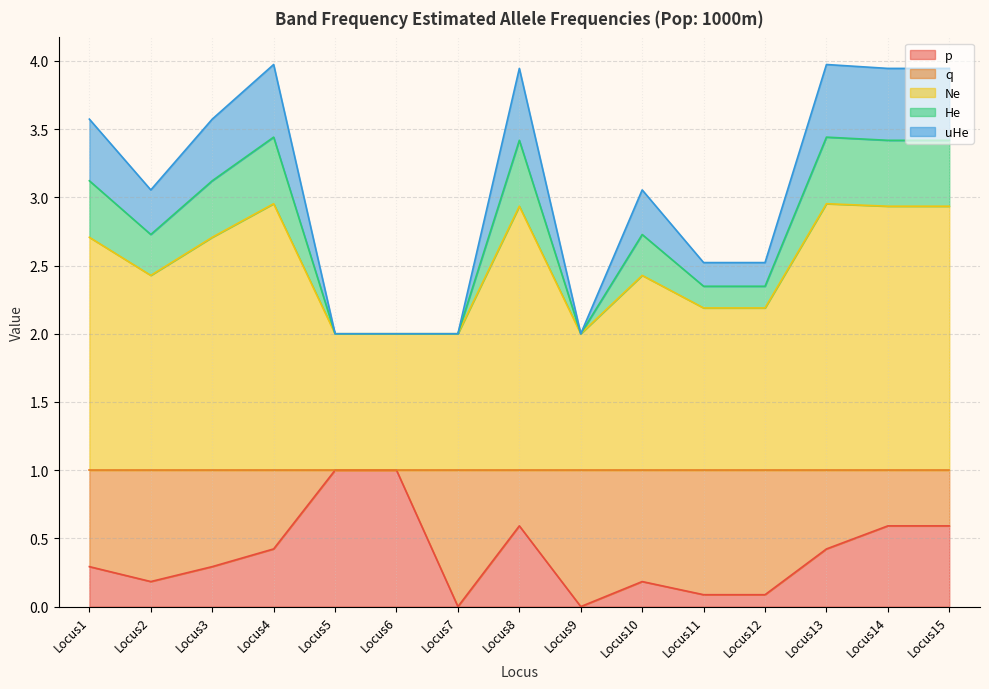

What is the maximum value for p?

1.0